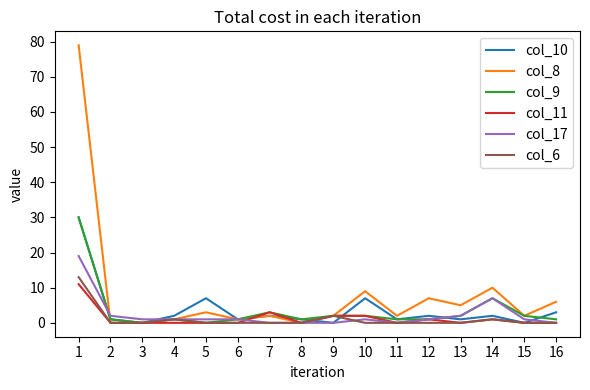

What is the highest value of the col_9 series?

30